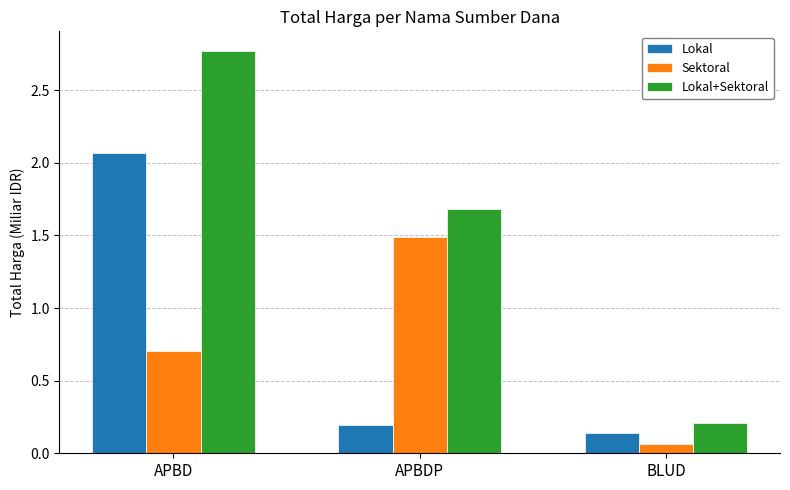

What position from the left is APBDP?

2